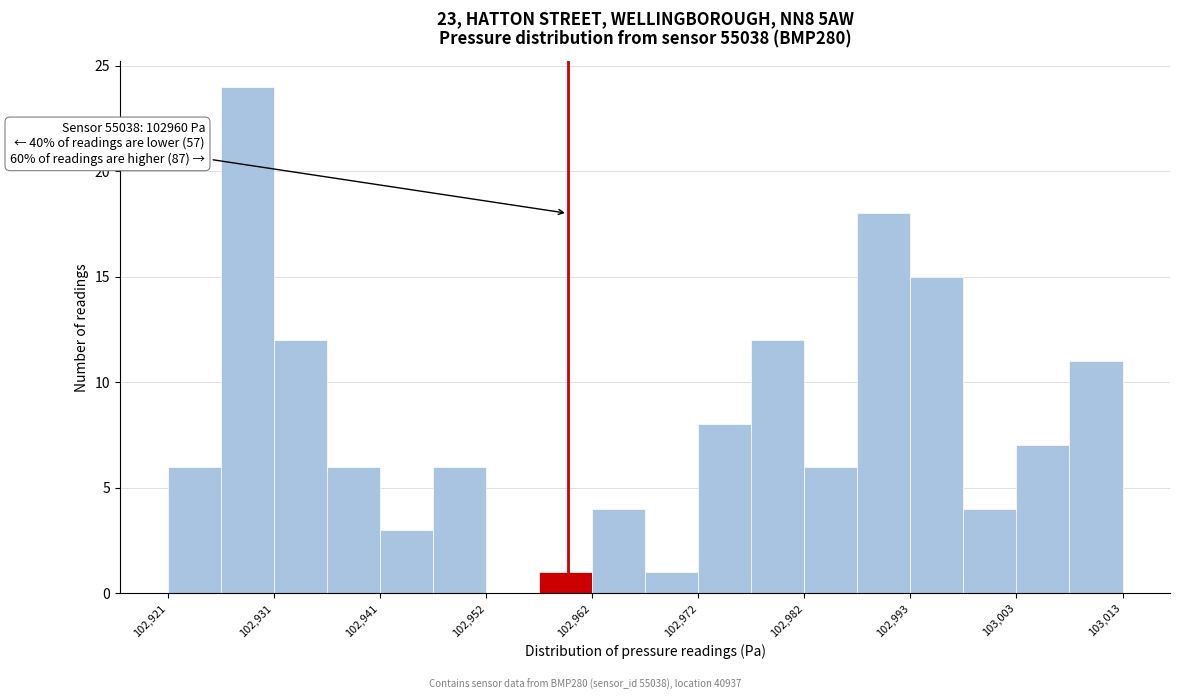

Read against the x-axis, roughly where is the centre of the tallest bar?

102930